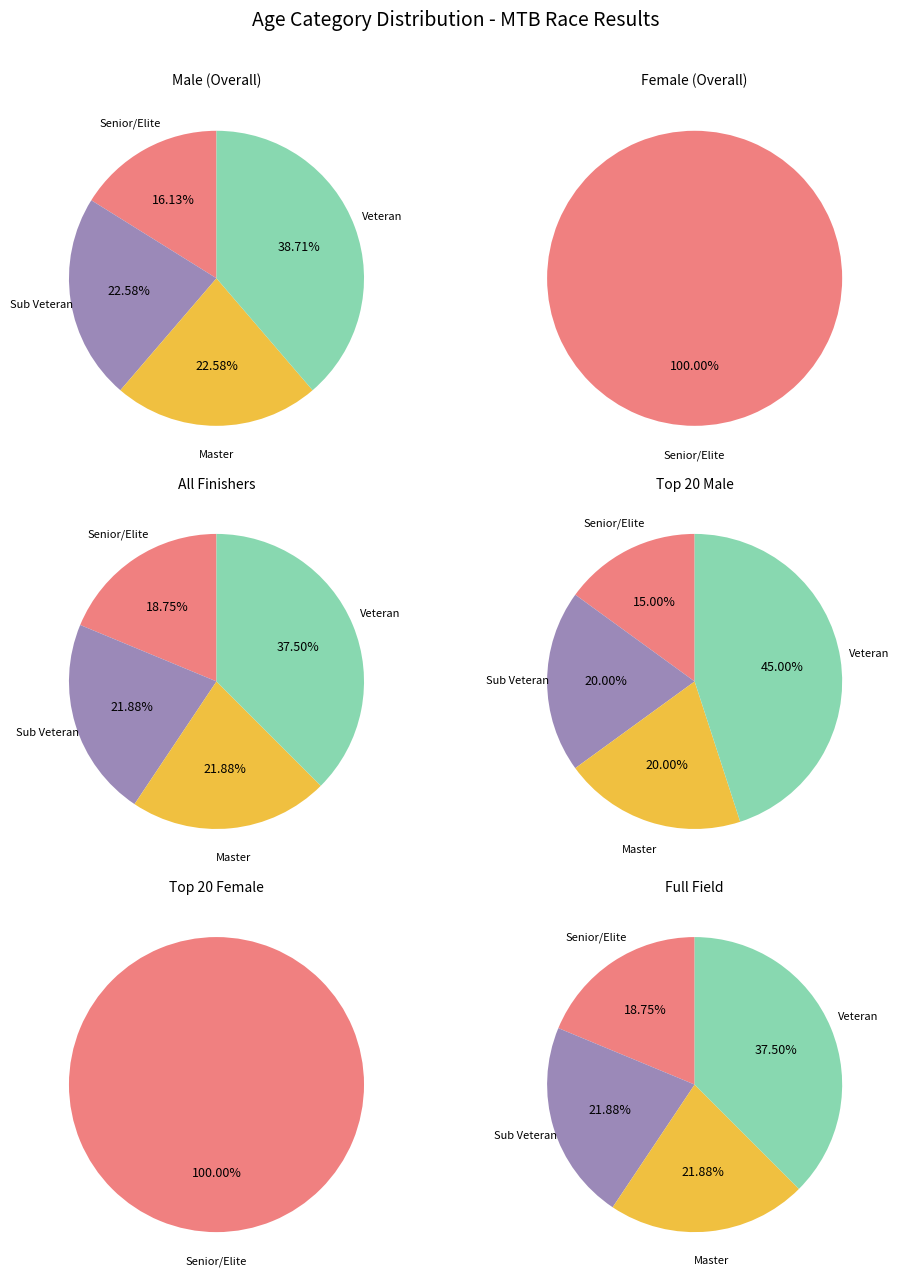

Does Senior/Elite account for over 50% of the chart?

No